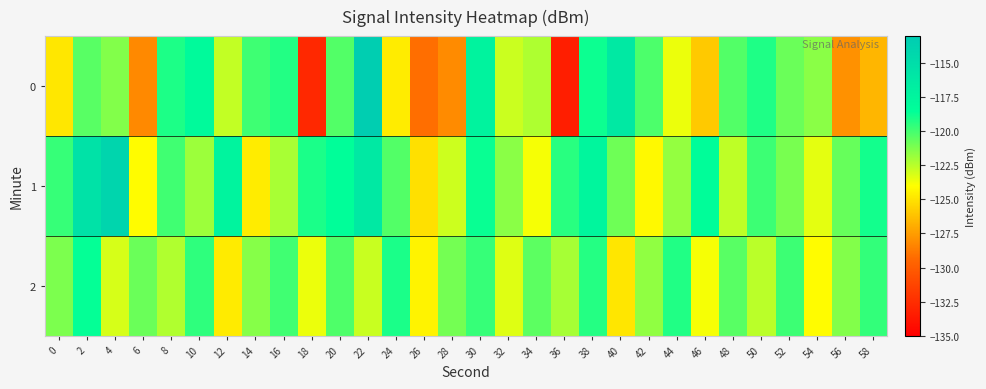

Which series changed the most between 4 and 40?

1